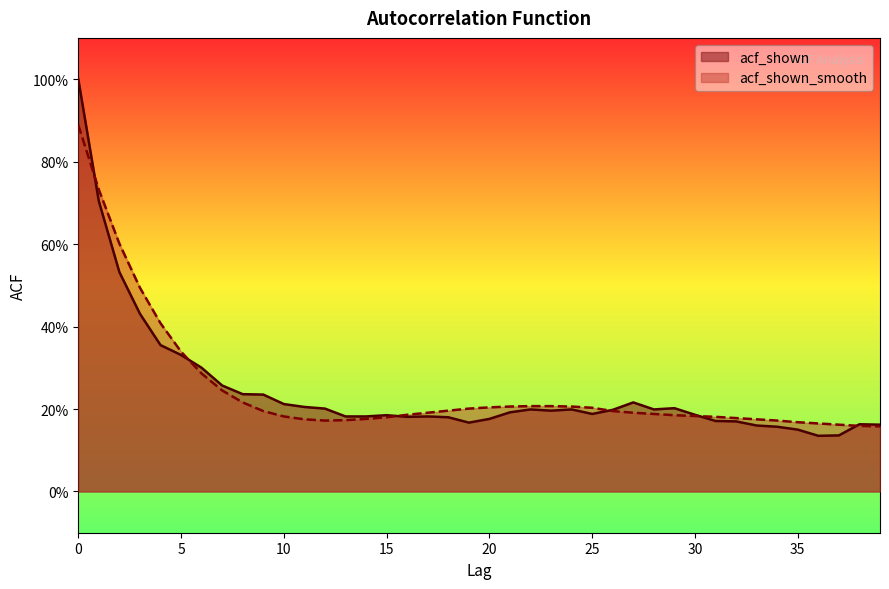

What is the highest value of the acf_shown series?

1.0